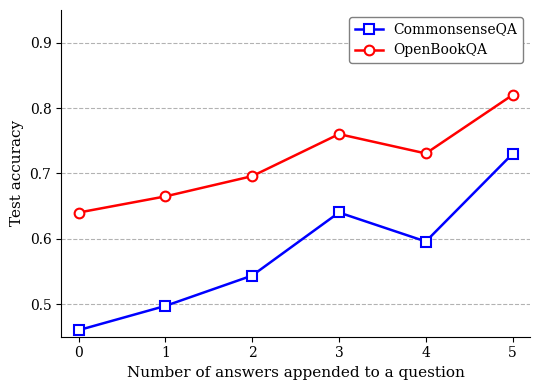

What are all the series names shown in the legend?

CommonsenseQA, OpenBookQA